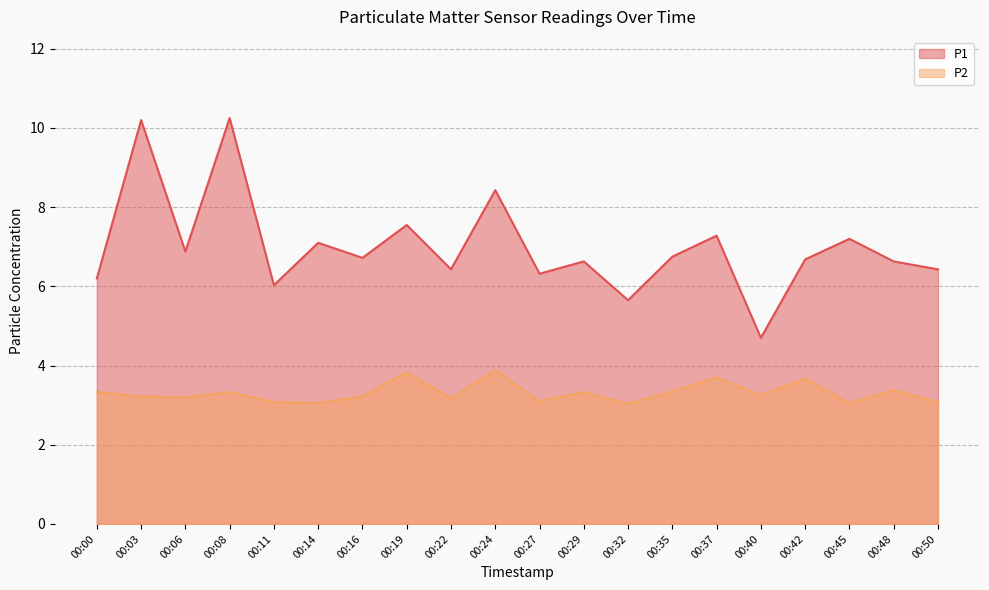

Which category has the lowest value in the P2 series?

00:32